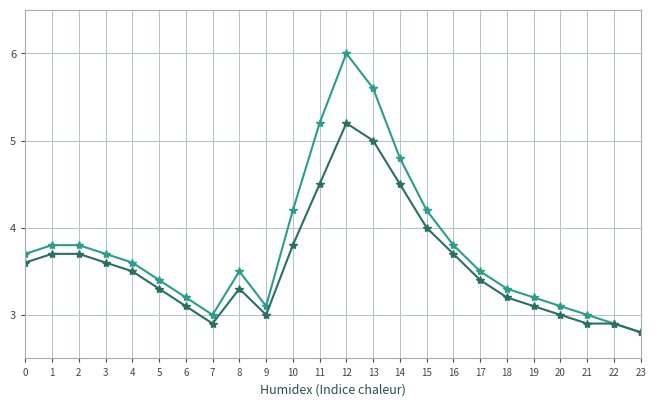

What is the maximum value shown in the chart?

6.0